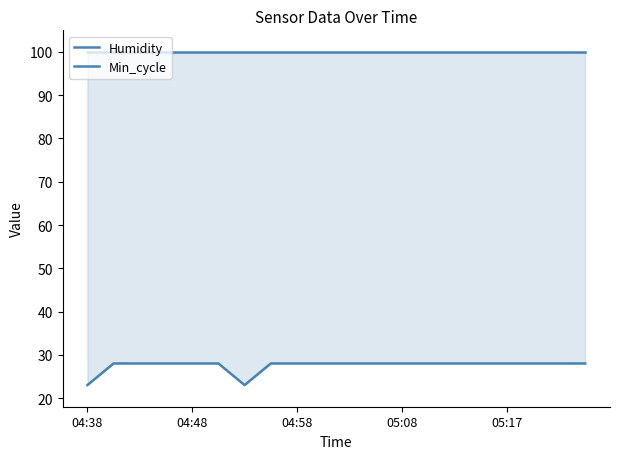

True or false: Min_cycle and Humidity cross at least once.

False